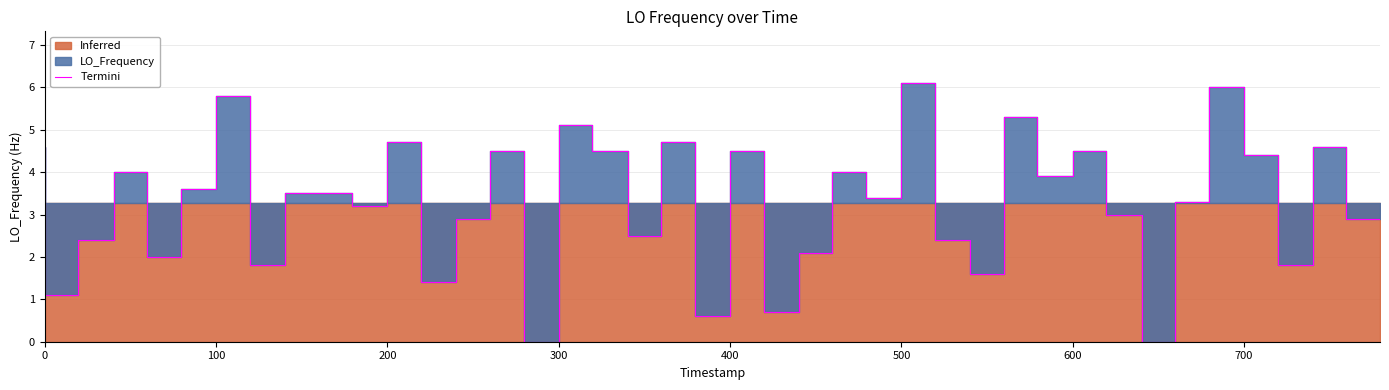

What is the difference between the second highest and minimum values?

6.0